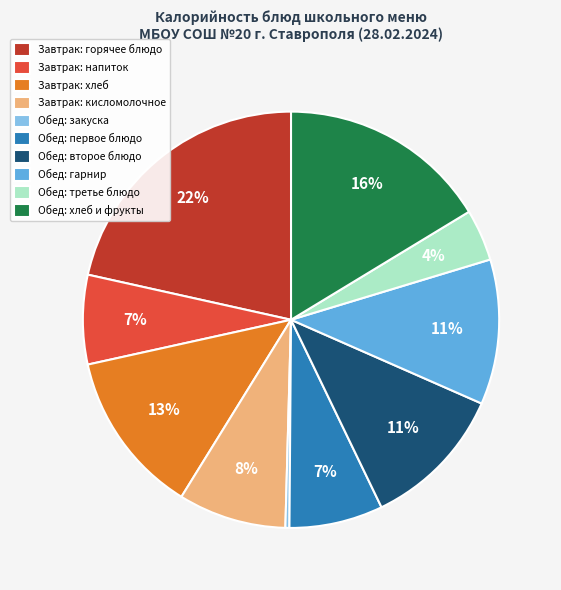

Which slice is the smallest?

Обед: закуска